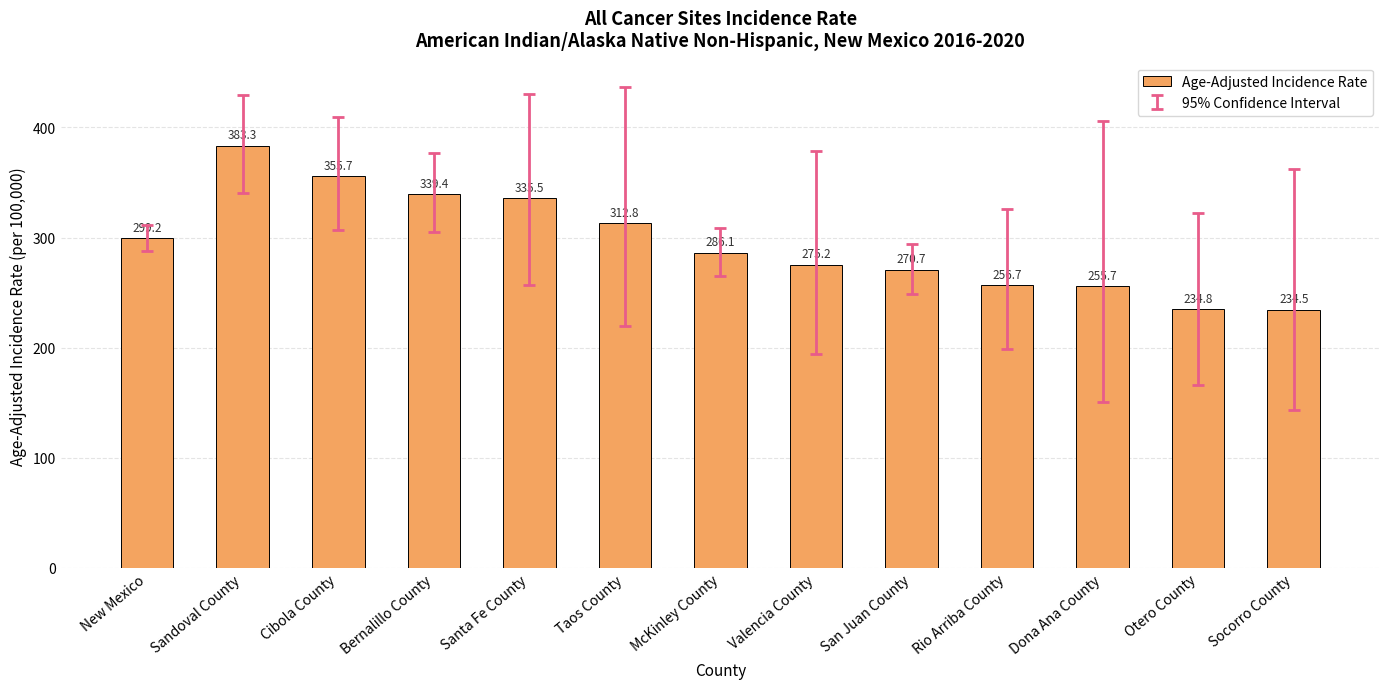

List the labels in order of value, smallest first.

Socorro County, Otero County, Dona Ana County, Rio Arriba County, San Juan County, Valencia County, McKinley County, New Mexico, Taos County, Santa Fe County, Bernalillo County, Cibola County, Sandoval County